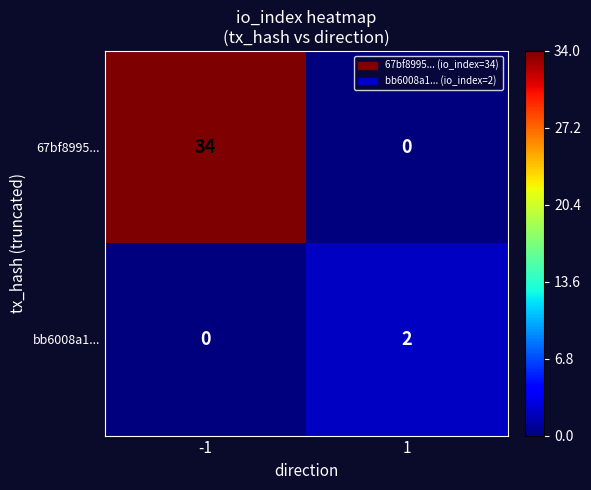

Count the number of categories in the chart.

2